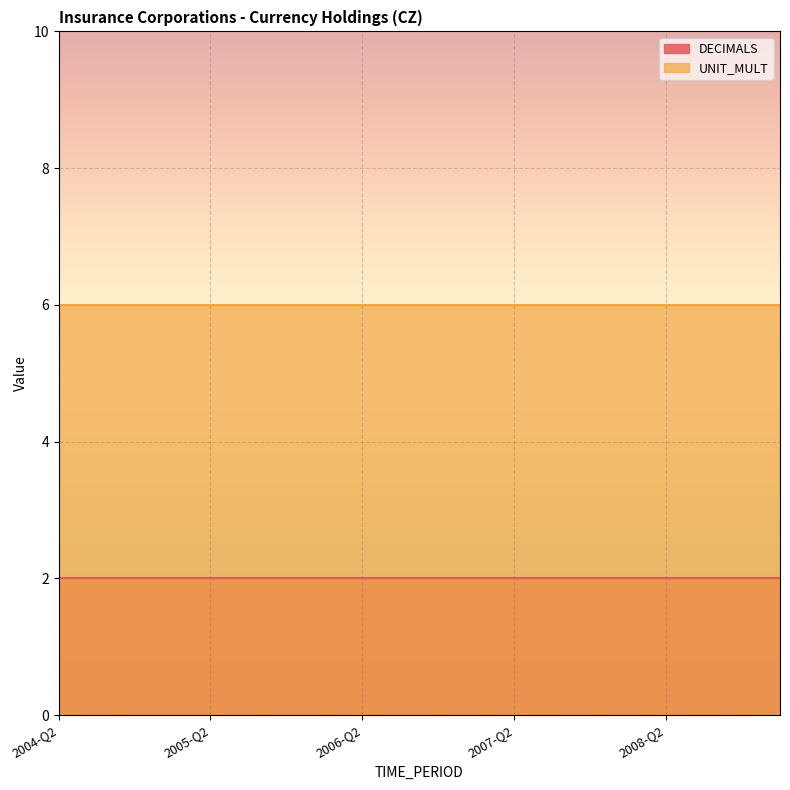

List the series in order of their peak value, highest first.

UNIT_MULT, DECIMALS